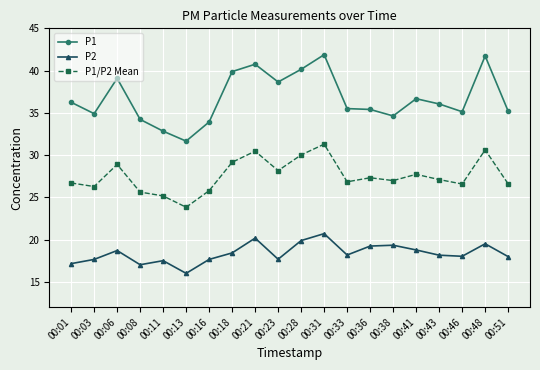

What is the difference between the maximum and minimum values in the P1/P2 Mean series?

7.5